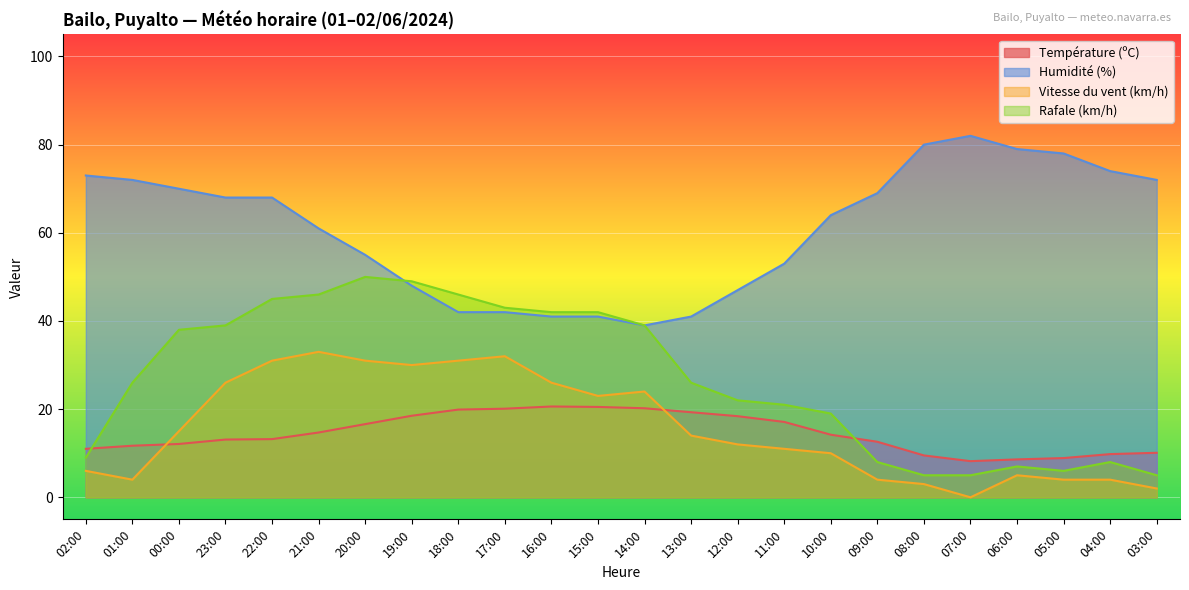

Which series has the widest spread of values?

Rafale (km/h)